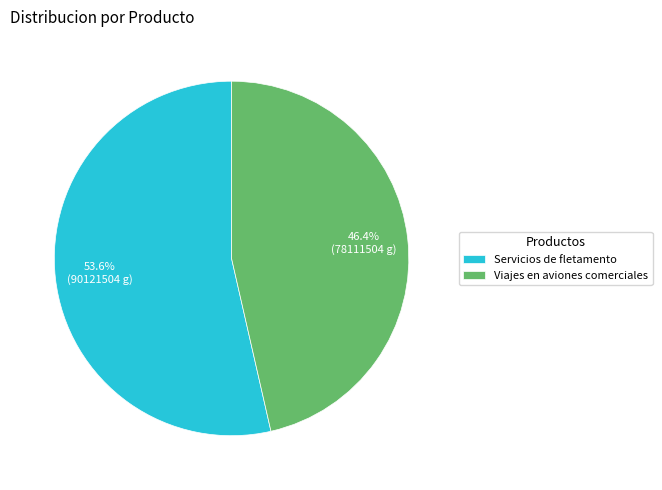

Which has a higher value, Servicios de fletamento or Viajes en aviones comerciales?

Servicios de fletamento